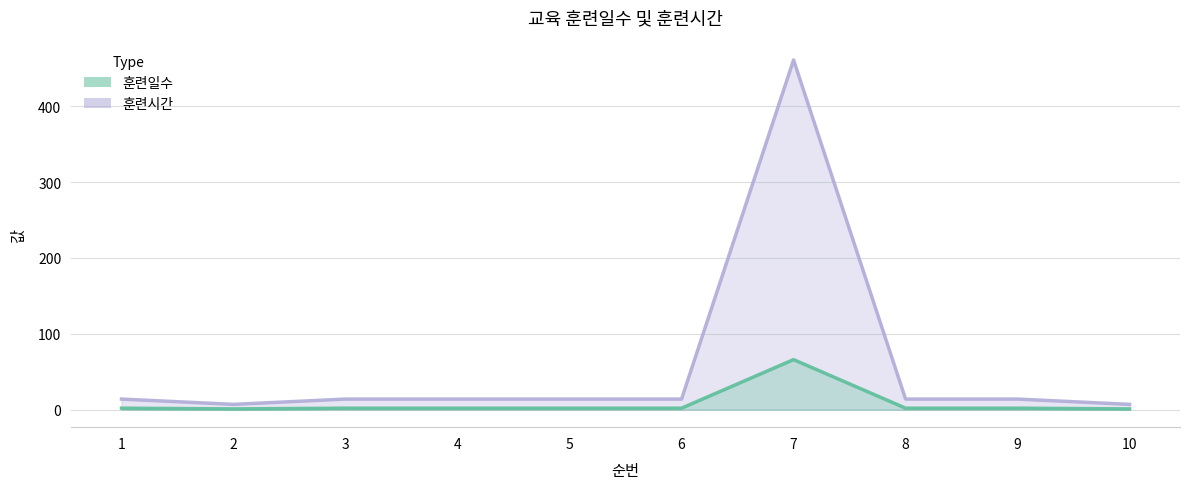

How many interior local valleys does the 훈련시간 series have?

1